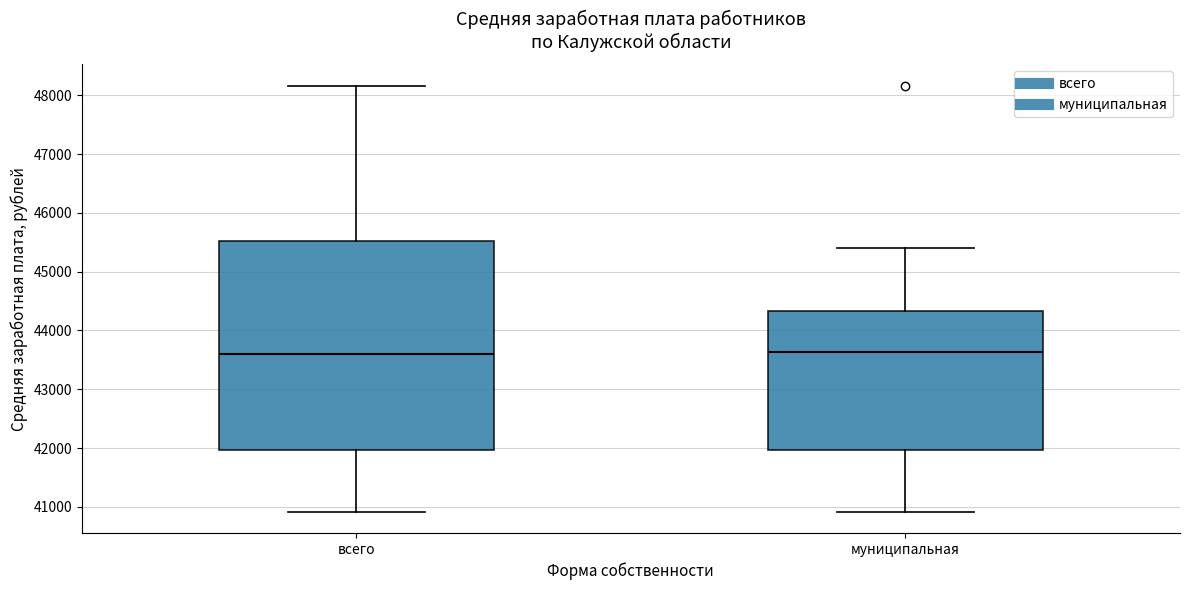

Reading left to right, transcribe this box plot: for each box, give where its median line is, the range the box spans, and where its two whiskers end, as read against the y-axis. The values are not printed on the chart, so give them approximately, as read against the axis.

всего: median 43600, box 42000 to 45500, whiskers 40900 to 48200
муниципальная: median 43600, box 42000 to 44300, whiskers 40900 to 45400